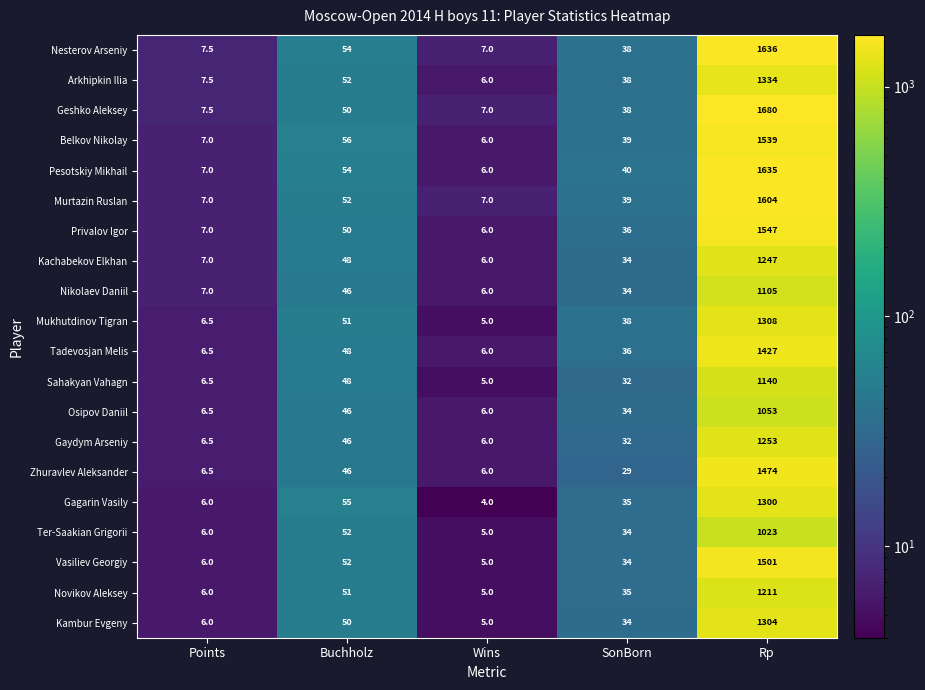

List the labels in order of Sahakyan Vahagn value, largest first.

Rp, Buchholz, SonBorn, Points, Wins